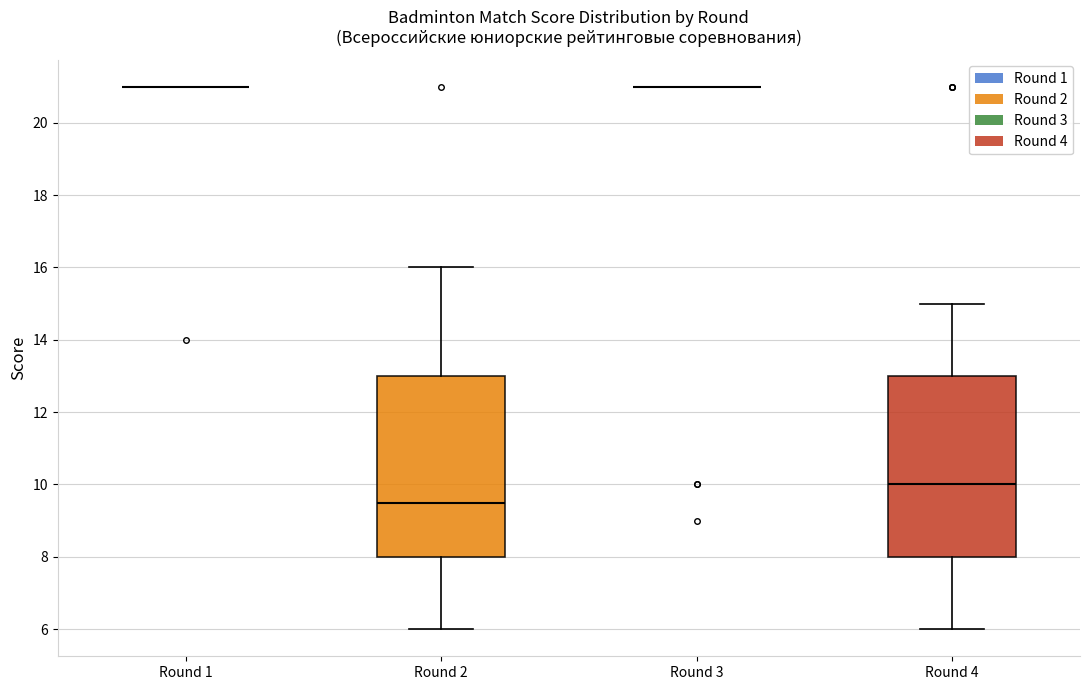

Reading left to right, read every box against the y-axis: the position of its median line, the range the box covers, and the ends of its whiskers. The values are not printed on the chart, so give them approximately, as read against the axis.

Round 1: box collapsed to a line at 21.0, whiskers 21.0 to 21.0
Round 2: median 9.6, box 8.0 to 13.0, whiskers 6.0 to 16.0
Round 3: box collapsed to a line at 21.0, whiskers 21.0 to 21.0
Round 4: median 10.0, box 8.0 to 13.0, whiskers 6.0 to 15.0